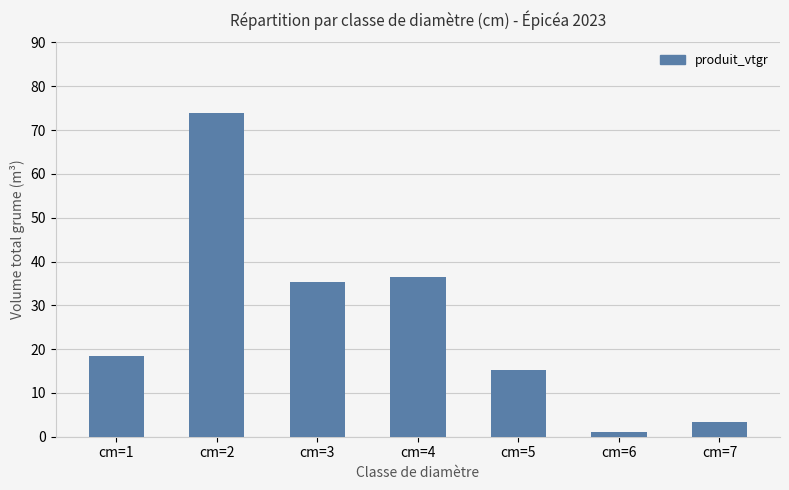

Which category has the lowest value across all series?

cm=6